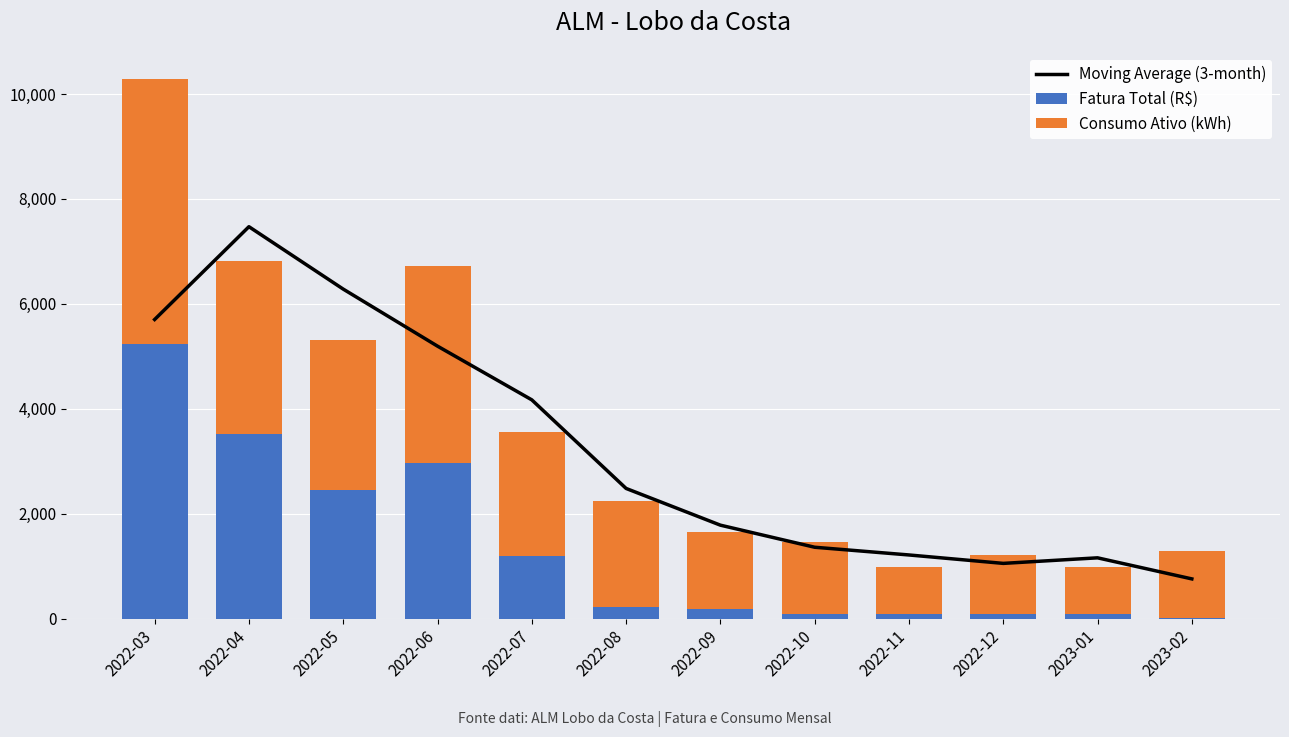

The value of Consumo Ativo (kWh) at 2022-09 is 2422.3. True or false?

False